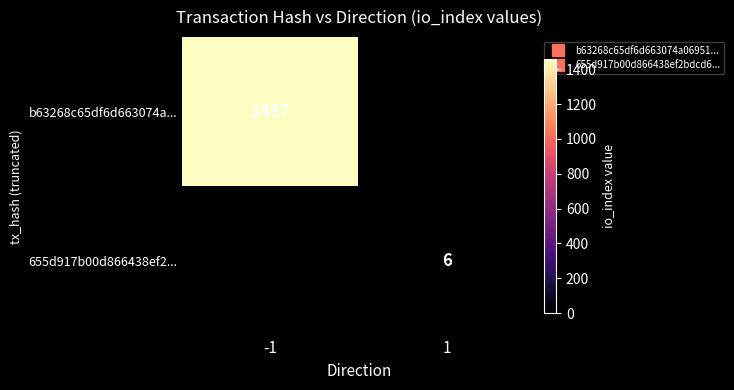

What is the spread (max minus min) of values at 1?

6